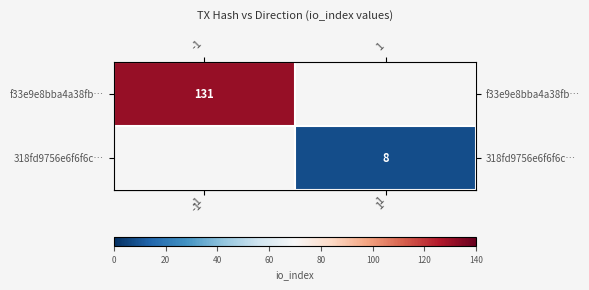

The value of row_0 at -1 is 48.8. True or false?

False